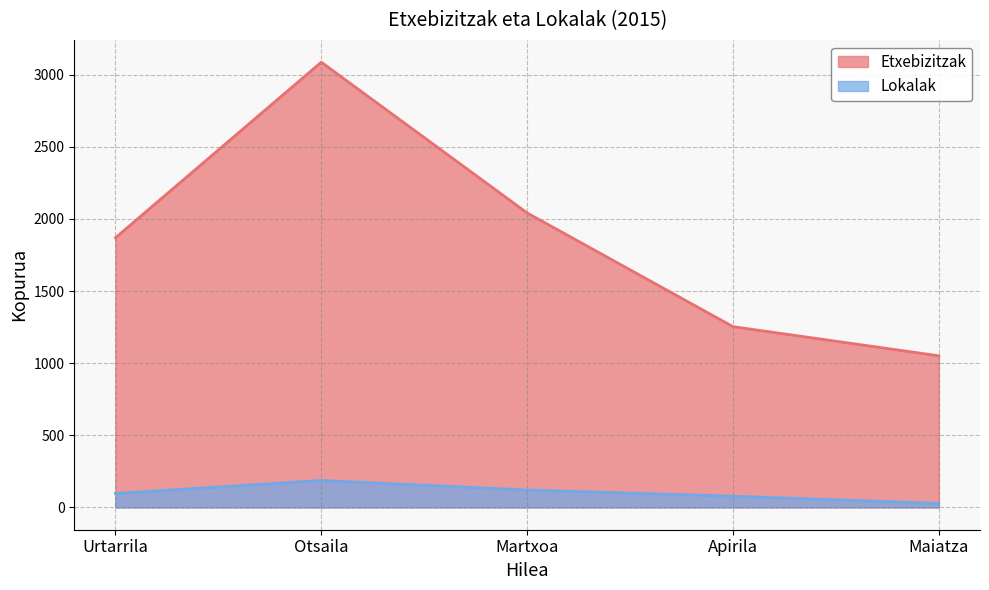

What is the value of the Etxebizitzak point at the 4th from the left?

1253